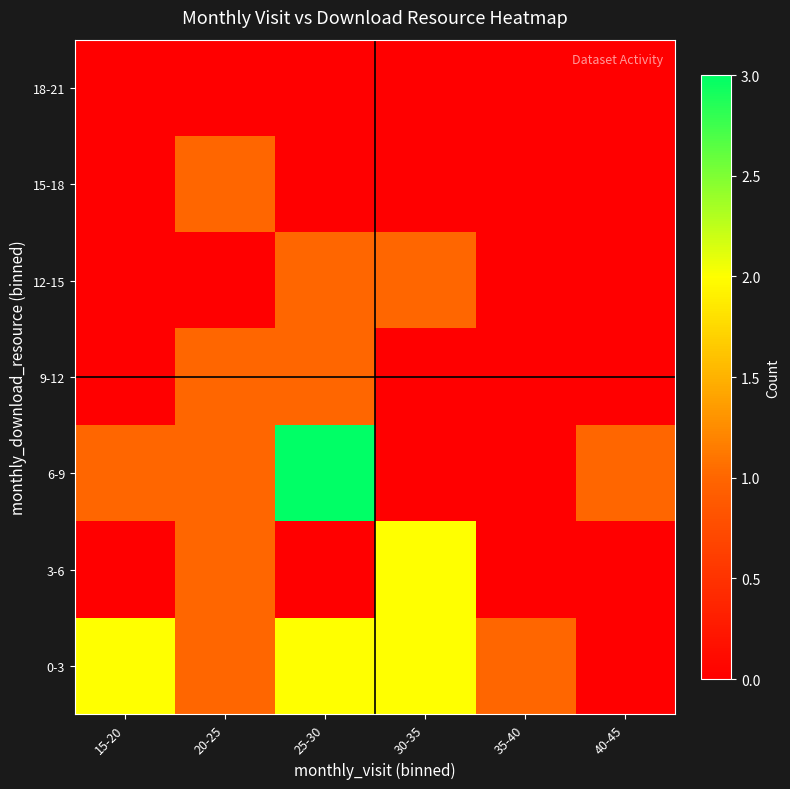

Which has a higher value, 30-35 or 35-40?

30-35